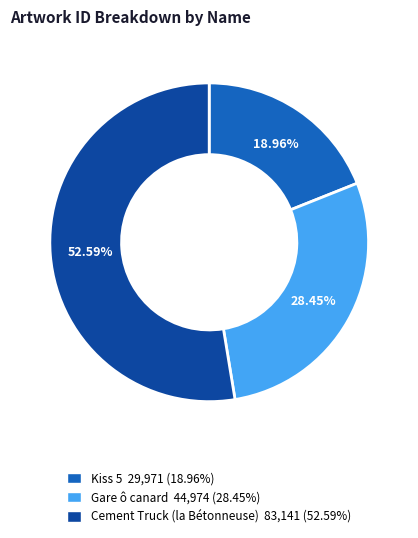

What is the total percentage of Kiss 5 and Gare ô canard?

47.4%